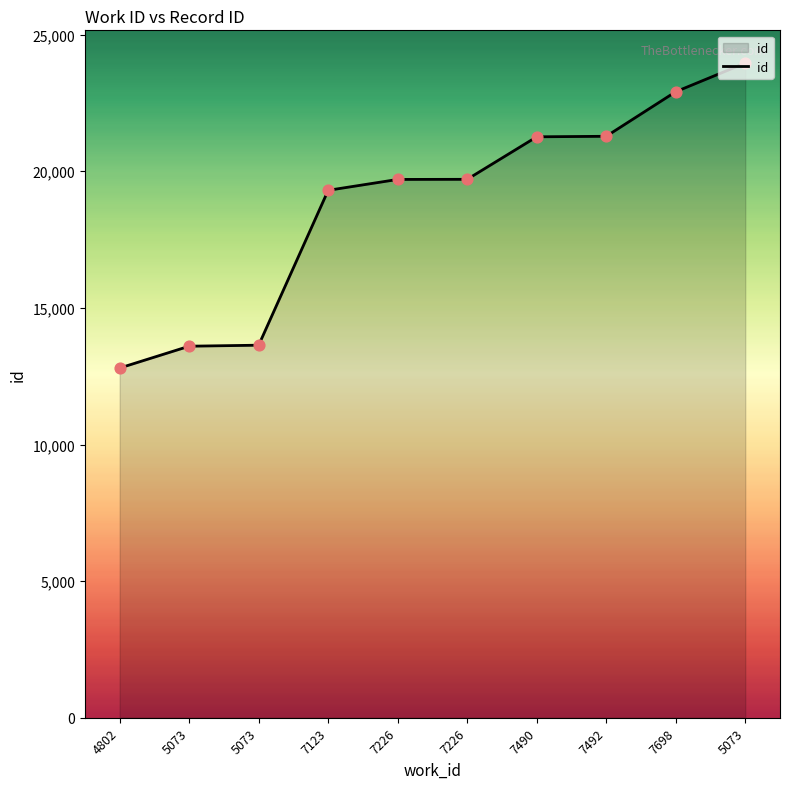

Between 5073 and 7492, which is larger?

7492